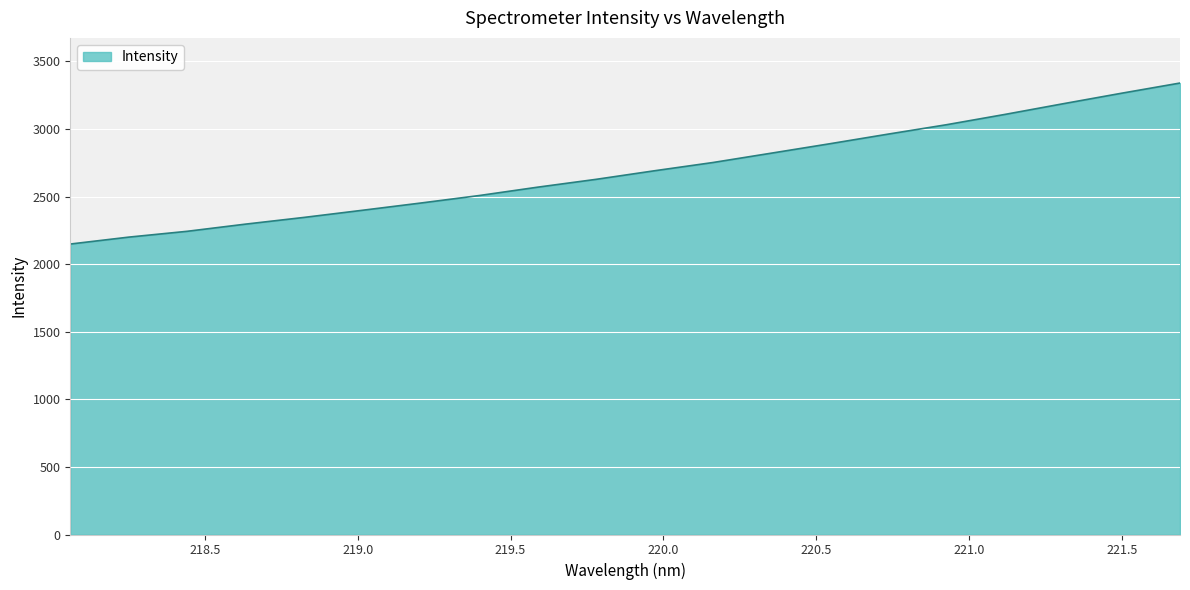

What is the difference between the maximum and minimum values?

1191.3